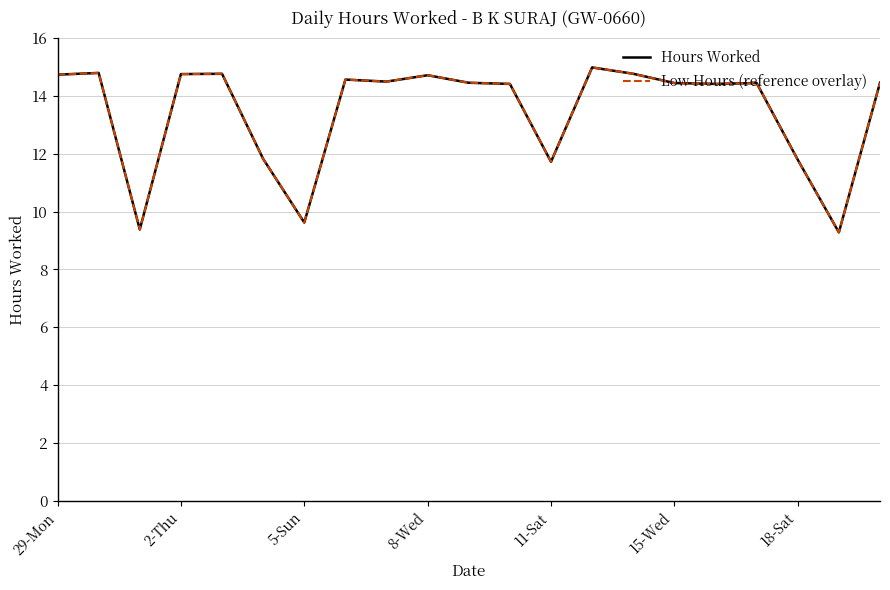

Reading left to right, list all the values displayed in this chart.

Hours Worked: 14.7	14.8	9.4	14.8	14.8	11.8	9.6	14.6	14.5	14.7	14.4	14.4	11.7	15.0	14.8	14.4	14.4	14.4	11.8	9.3	14.4
Low Hours (reference overlay): 14.7	14.8	9.4	14.8	14.8	11.8	9.6	14.6	14.5	14.7	14.4	14.4	11.7	15.0	14.8	14.4	14.4	14.4	11.8	9.3	14.4